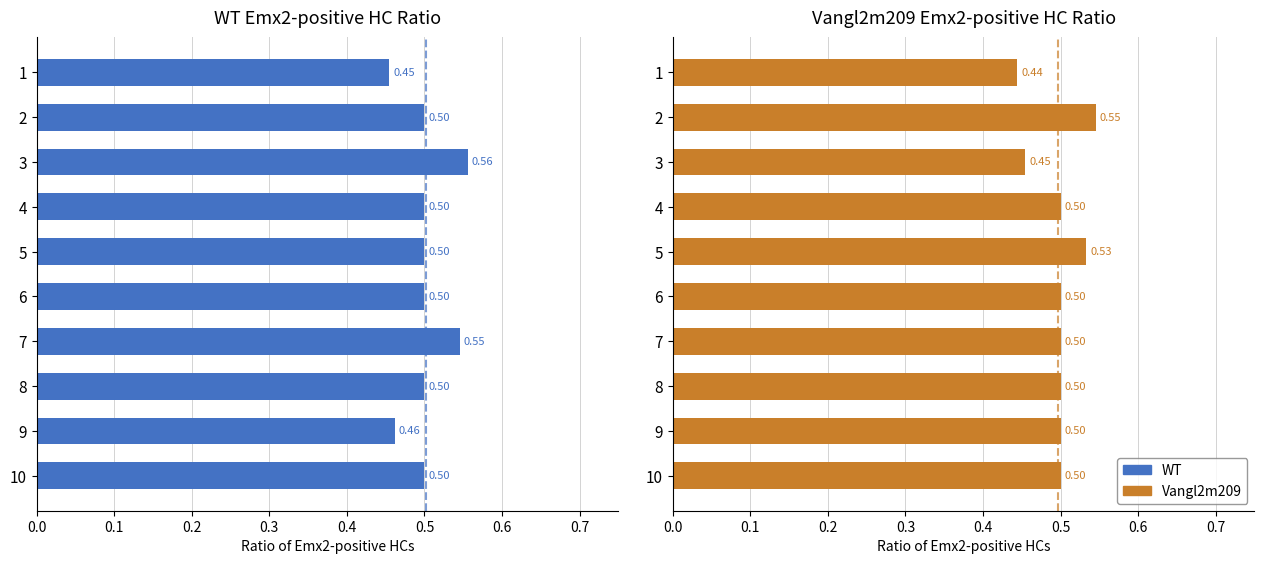

What is the average value of the Vangl2m209 series?

0.5